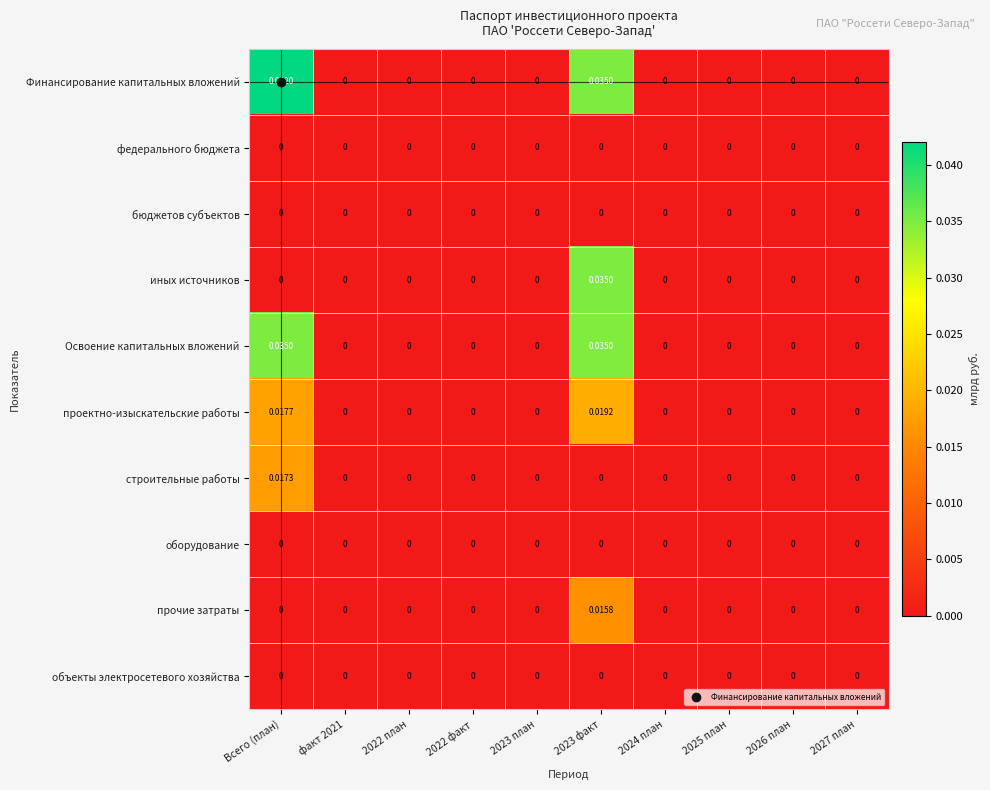

Is the value of проектно-изыскательские работы at 2023 факт greater than the value of Освоение капитальных вложений at 2026 план?

Yes